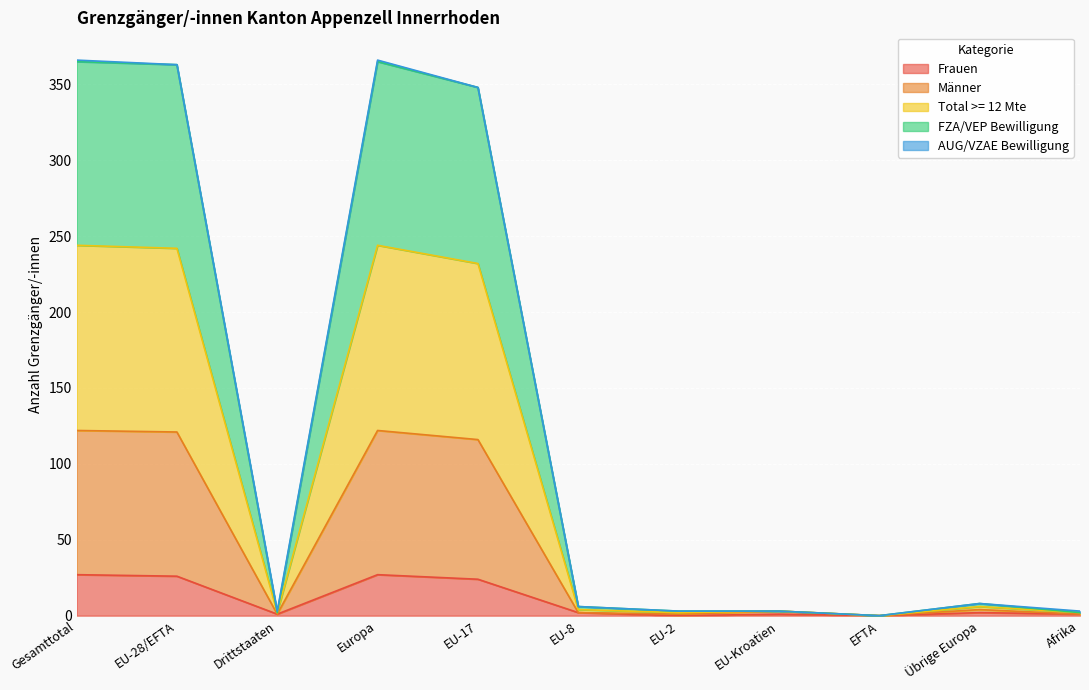

Between Gesamttotal and Europa, which series saw the biggest shift?

Frauen